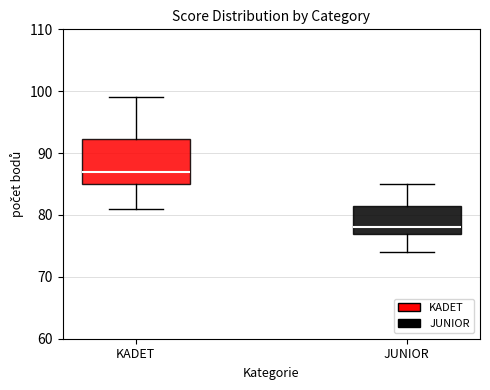

Where does the median line of the box for KADET sit on the y-axis? The values are not printed on the chart, so give them approximately, as read against the axis.

87